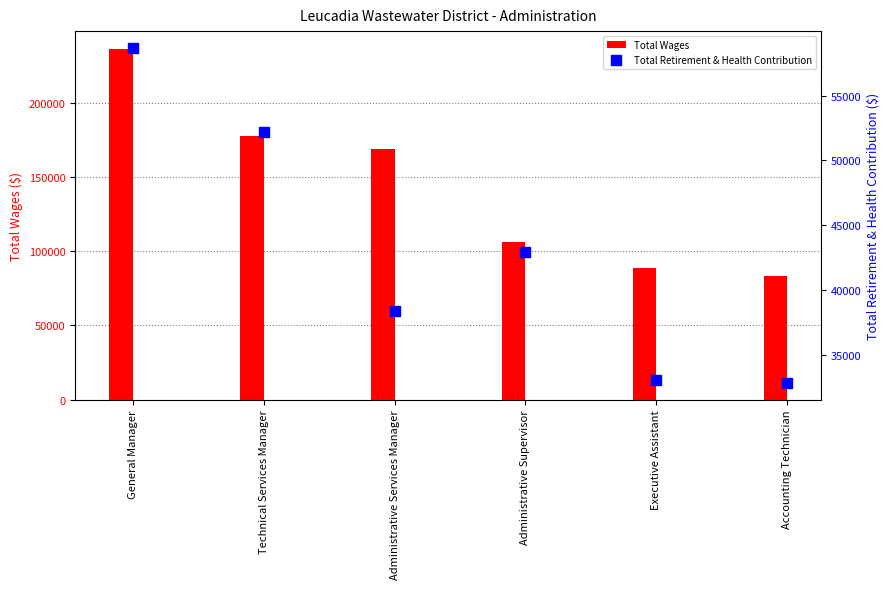

Is the value of Total Wages at Accounting Technician greater than the value of Total Retirement & Health Contribution at Administrative Supervisor?

Yes